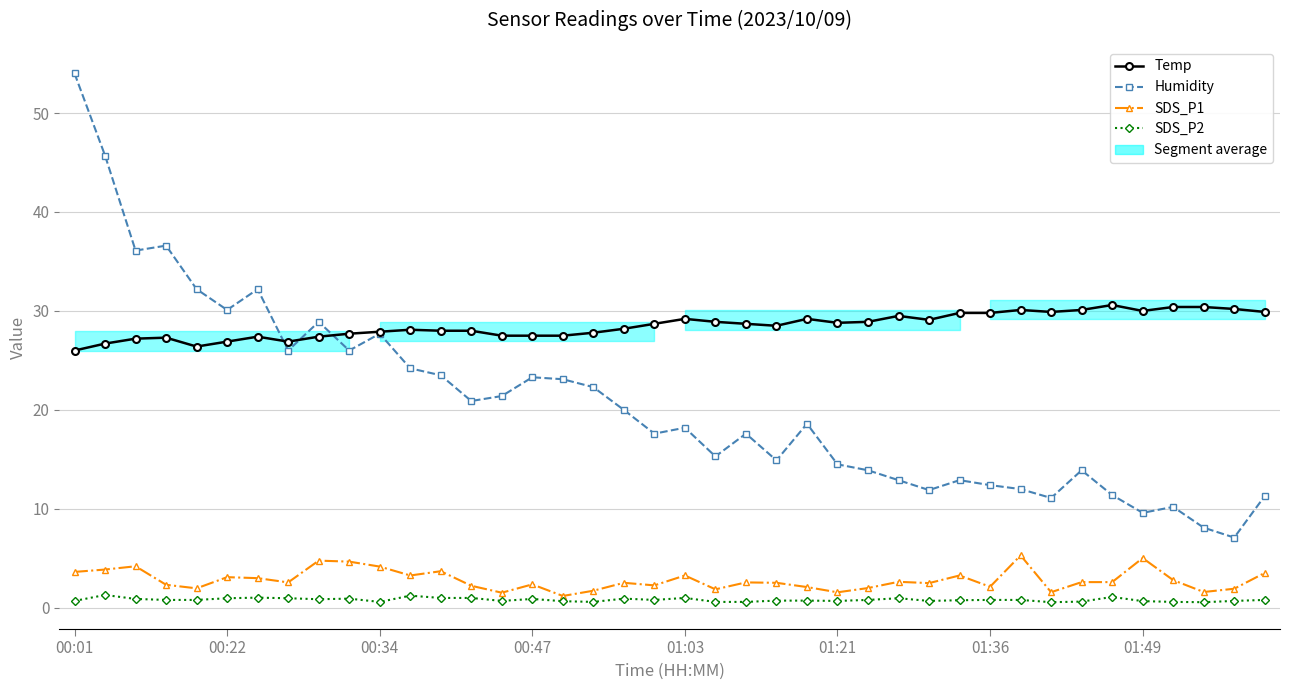

What is the difference between the highest and lowest values at 11?

26.9